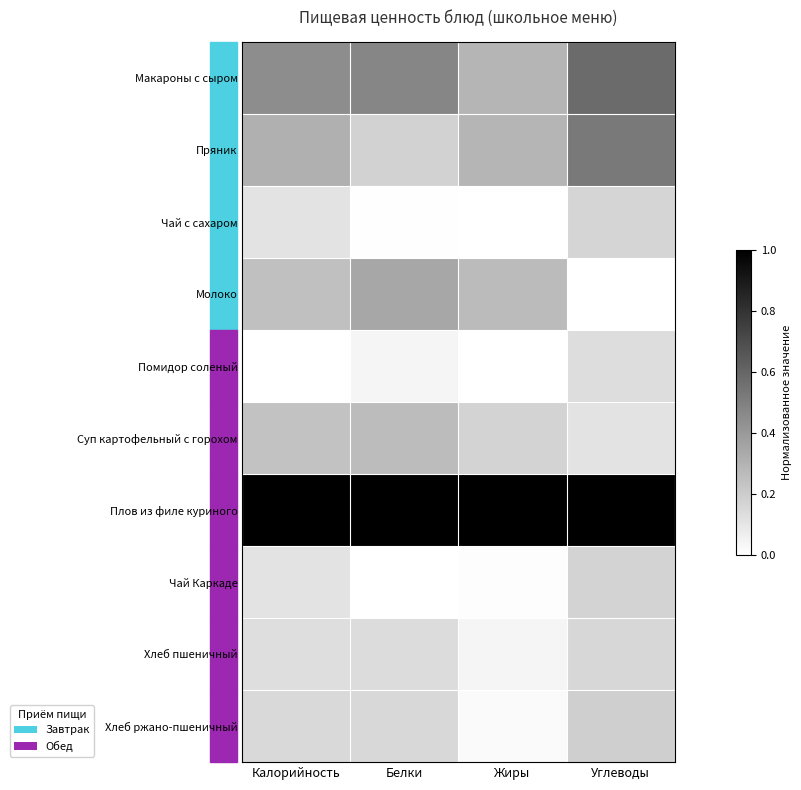

At which category is the sum across all series the highest?

Углеводы